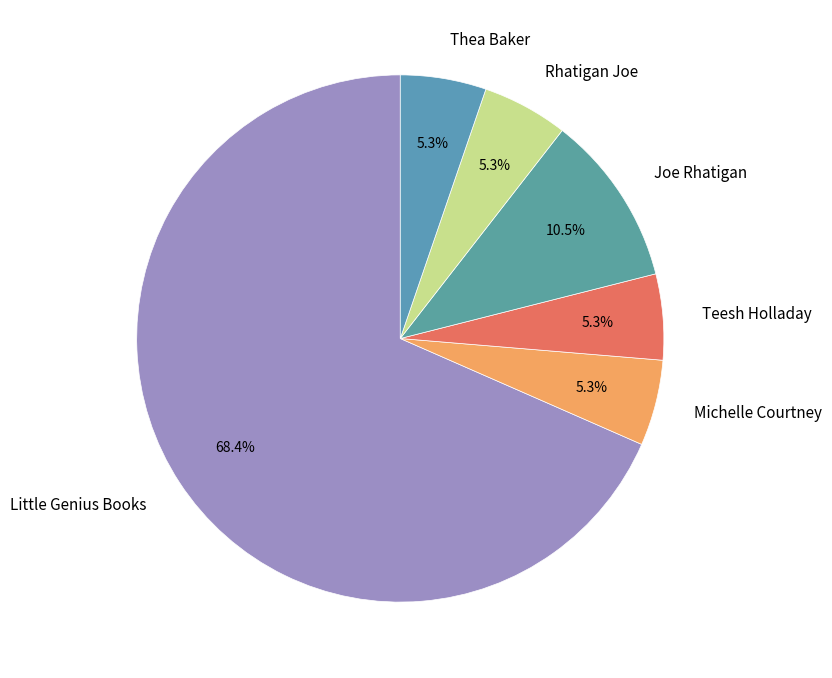

How much of the chart is everything except Thea Baker?

94.7%